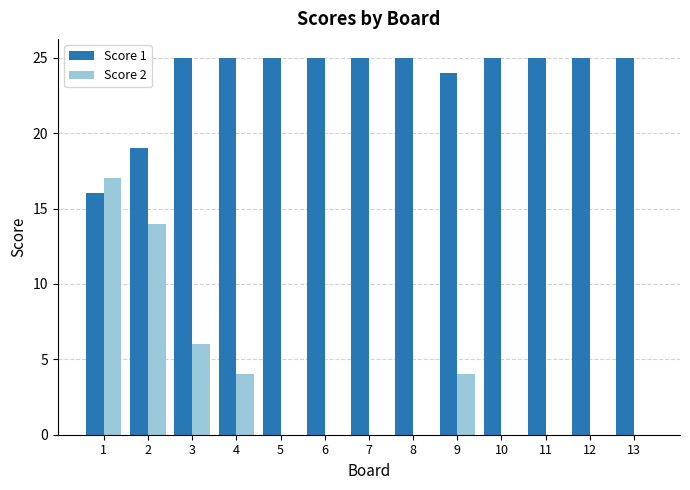

What is the approximate value of Score 2 at 1, to the nearest 5?

15